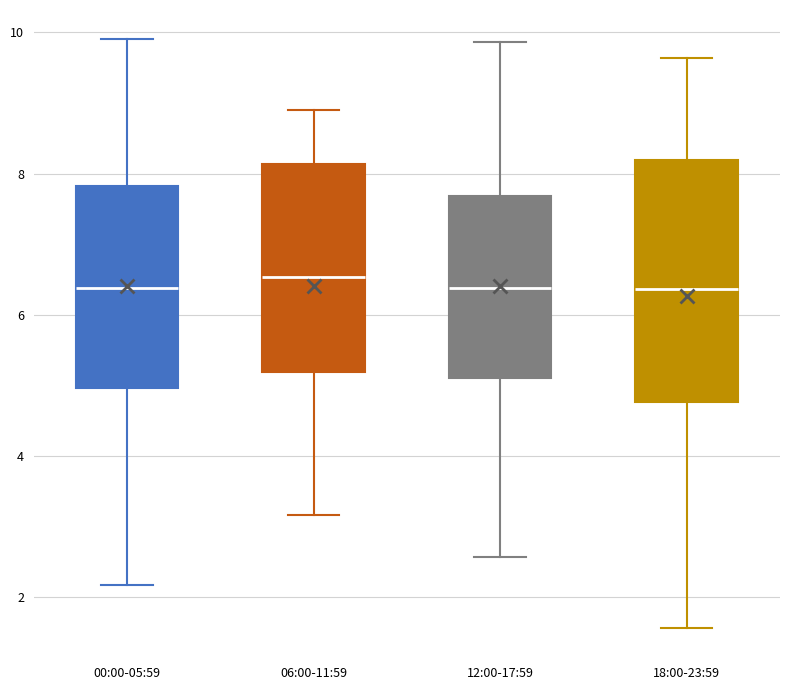

Which box is the tallest, from its lower edge to its upper edge?

18:00-23:59